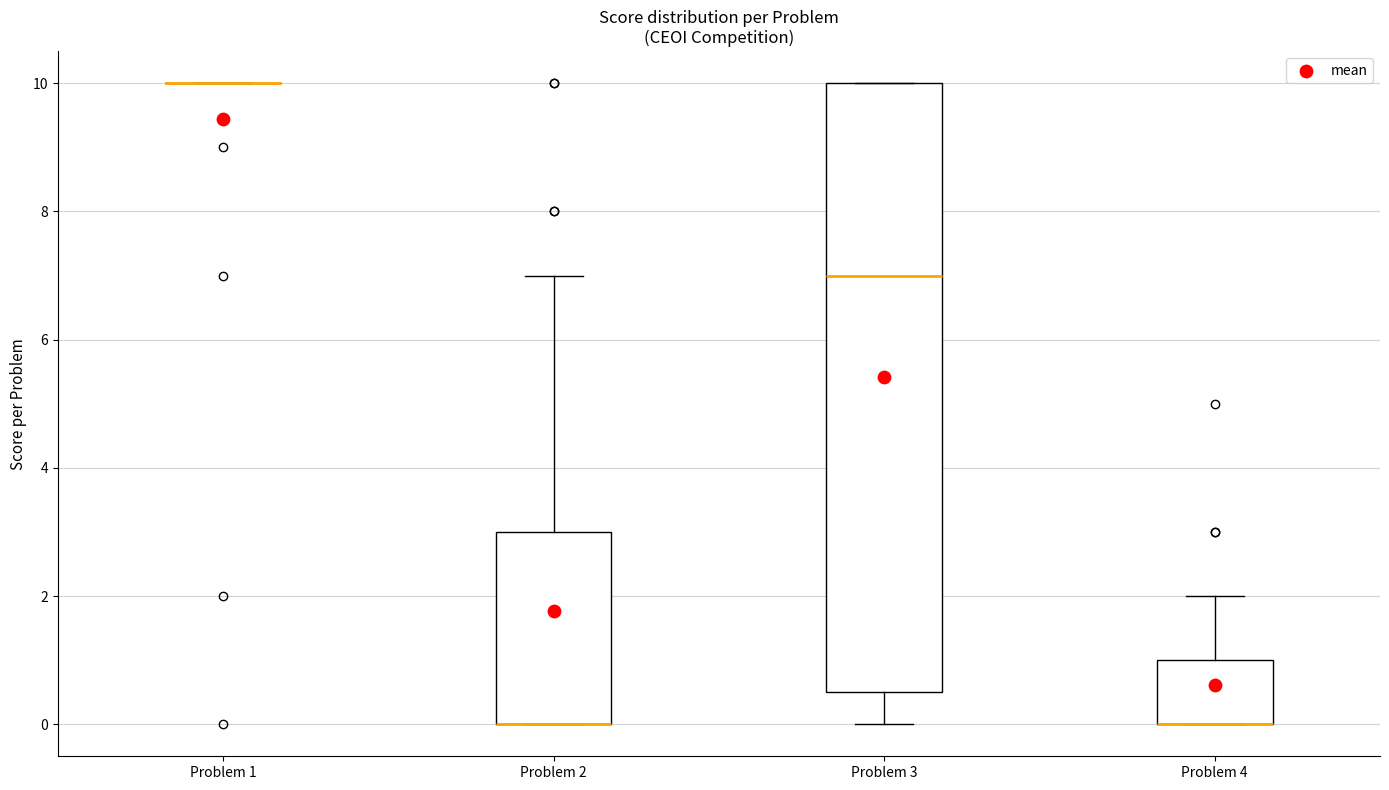

Where is the lower edge of the box for Problem 3 on the y-axis? The values are not printed on the chart, so give them approximately, as read against the axis.

0.6